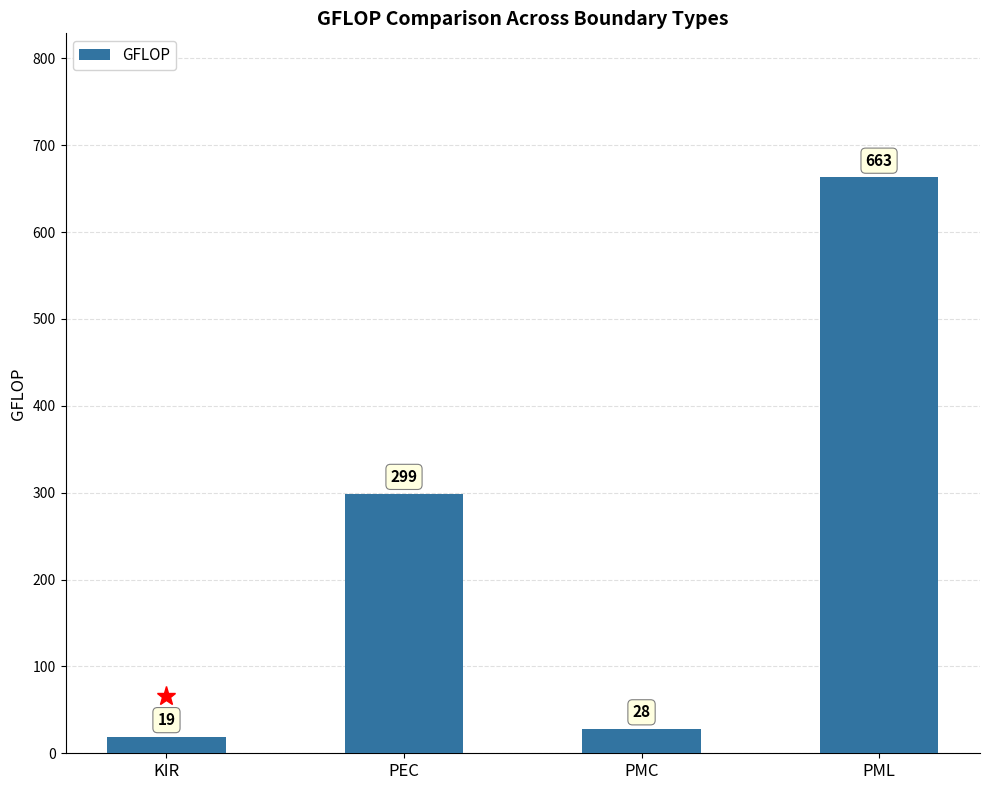

What is the change in value from PEC to PML?

+364